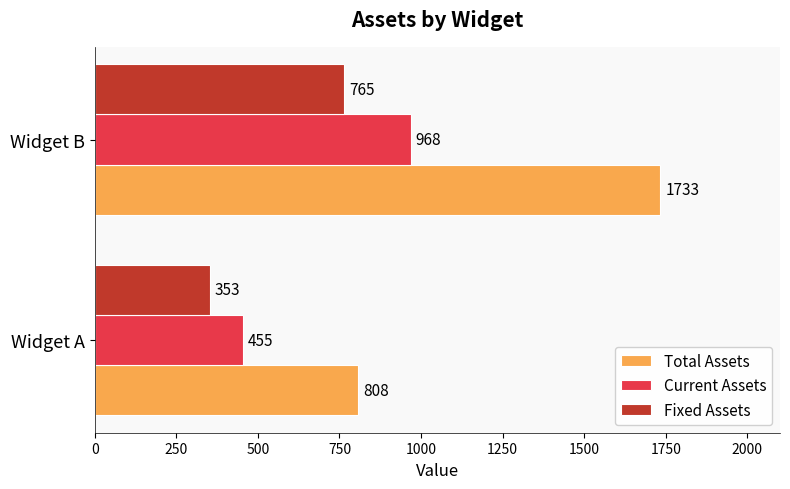

What is the greatest value displayed?

1733